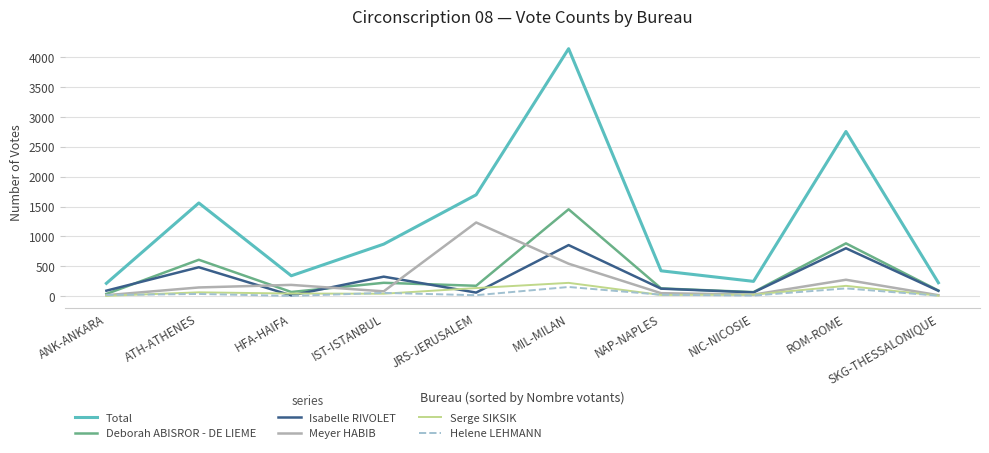

The value of Total at MIL-MILAN is 4146. True or false?

True